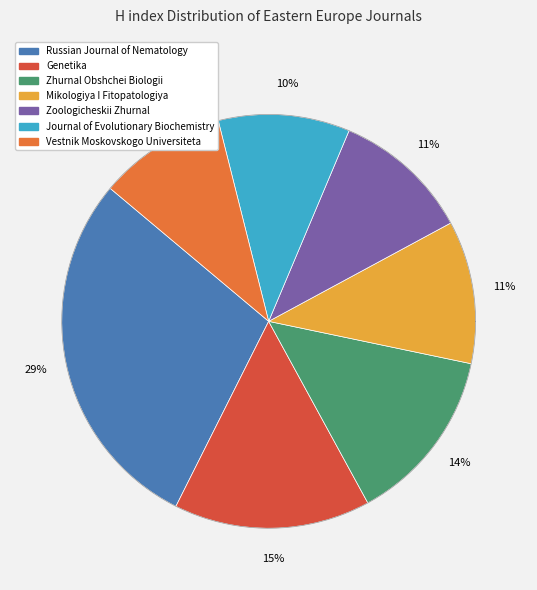

What is the smallest slice in the pie chart?

Vestnik Moskovskogo Universiteta